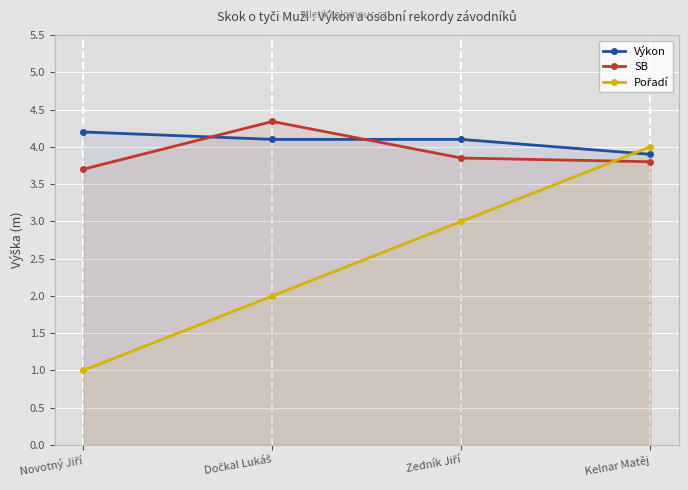

Rank the series at Dočkal Lukáš from highest to lowest value.

SB, Výkon, Pořadí